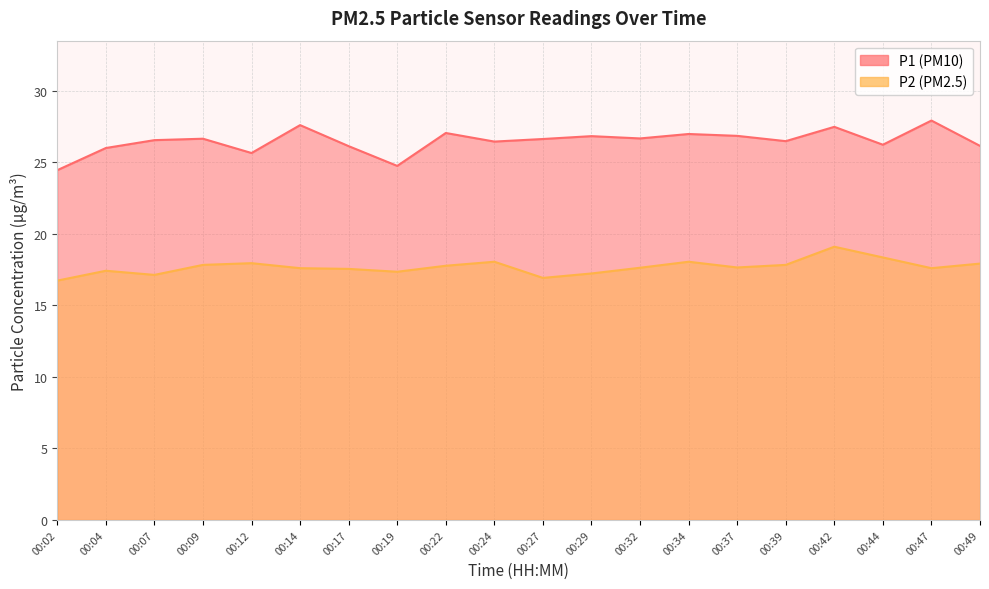

Which series changed the most between 00:14 and 00:27?

P1